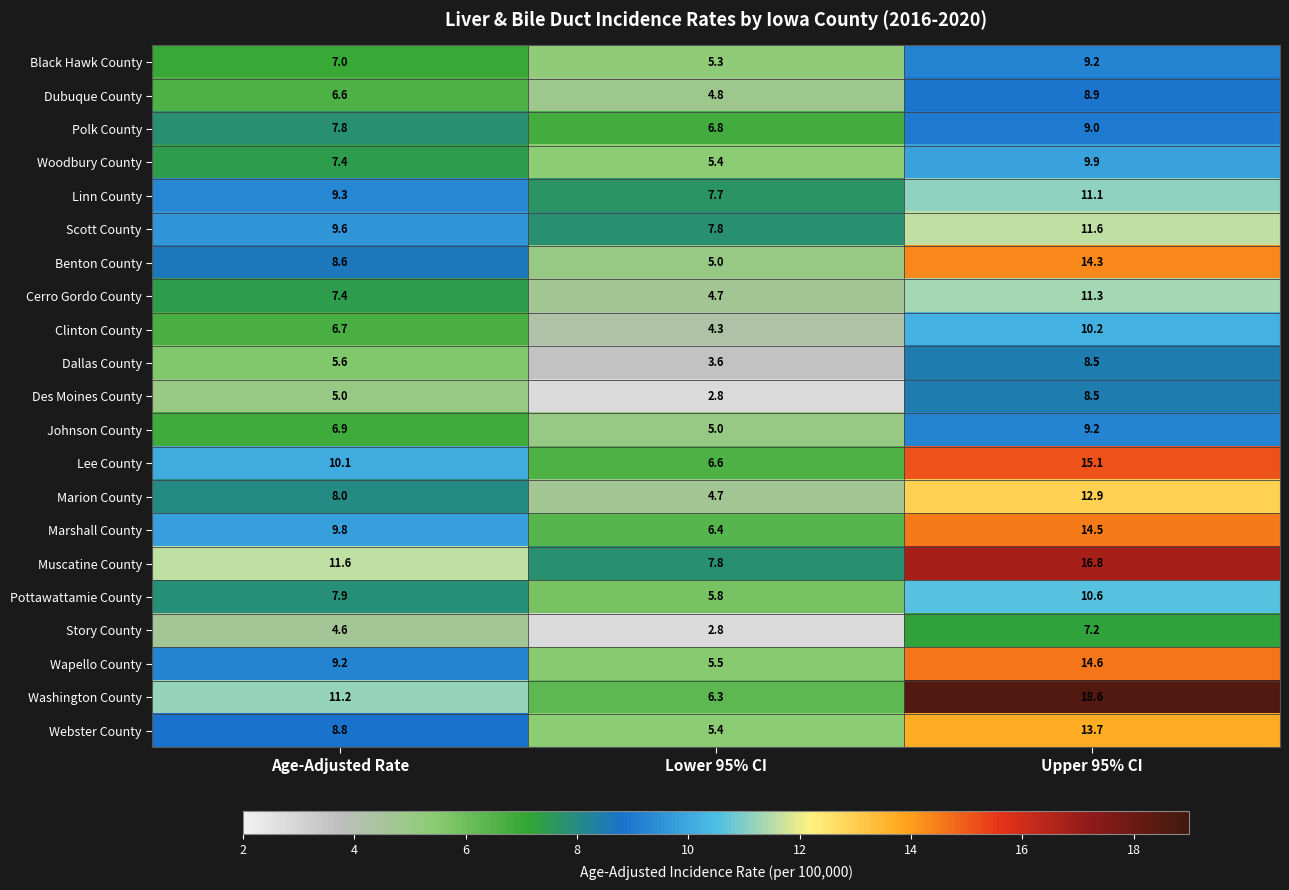

What is the spread (max minus min) of values at Age-Adjusted Rate?

7.0